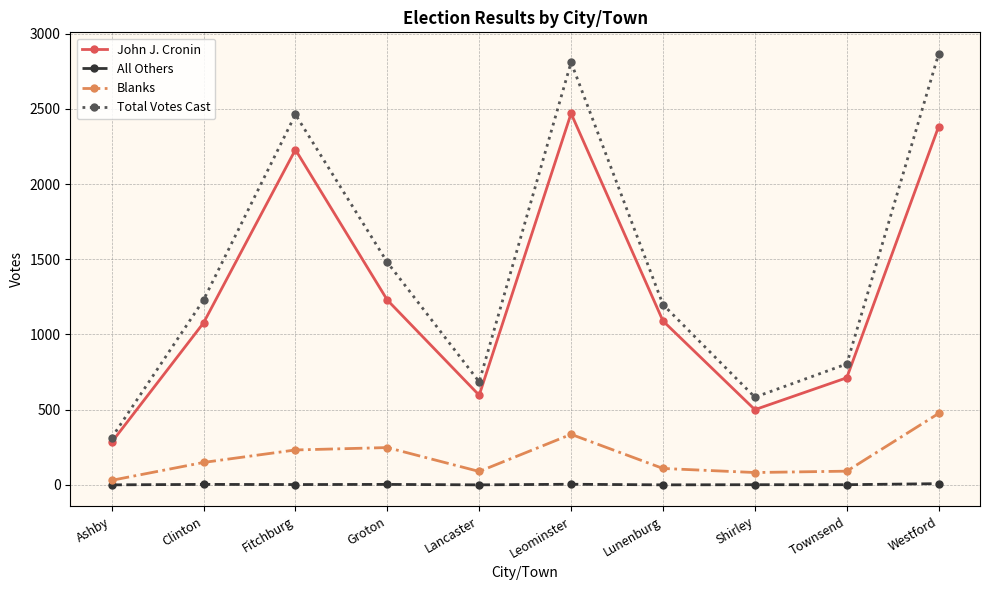

True or false: Blanks has more than 0 interior local peaks.

True